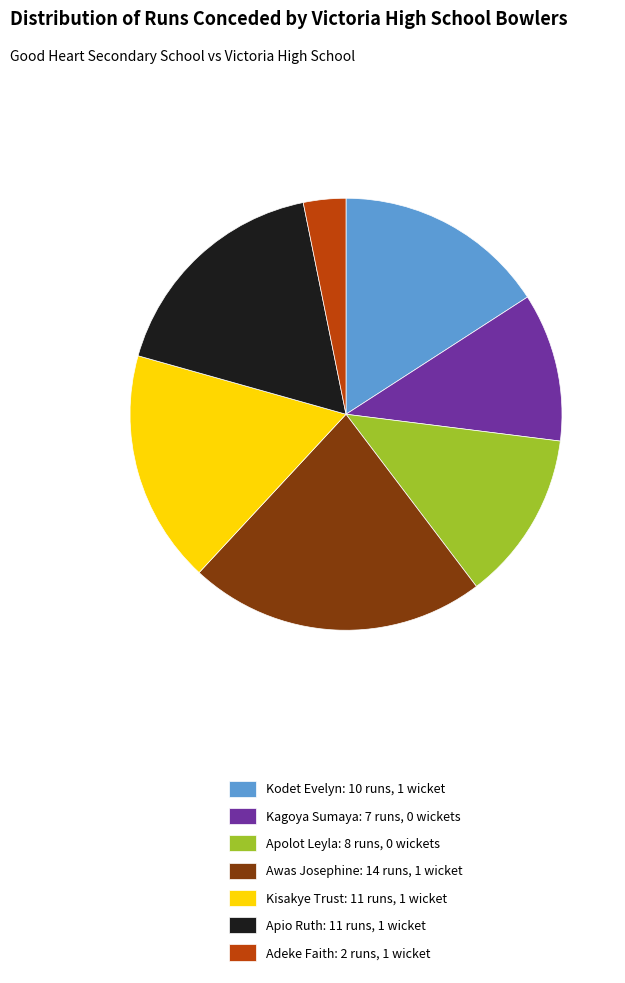

Which category has the biggest portion of the pie?

Awas Josephine